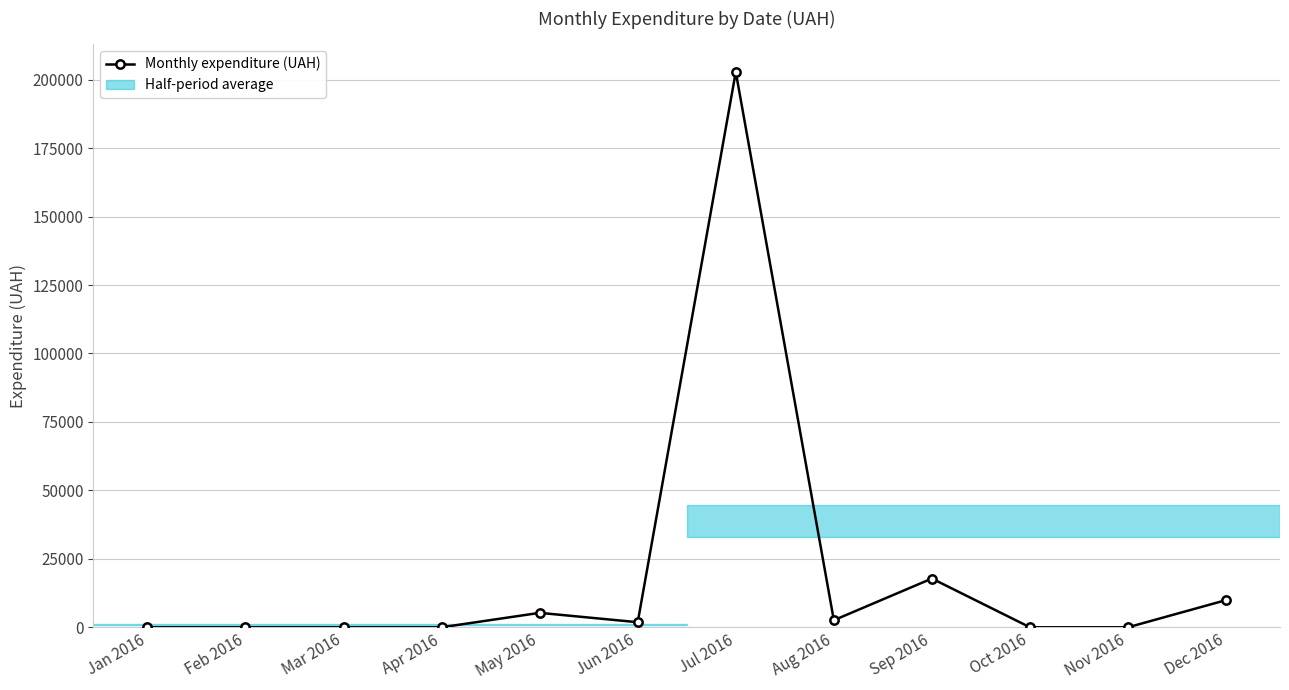

What is the greatest value displayed?

202842.9